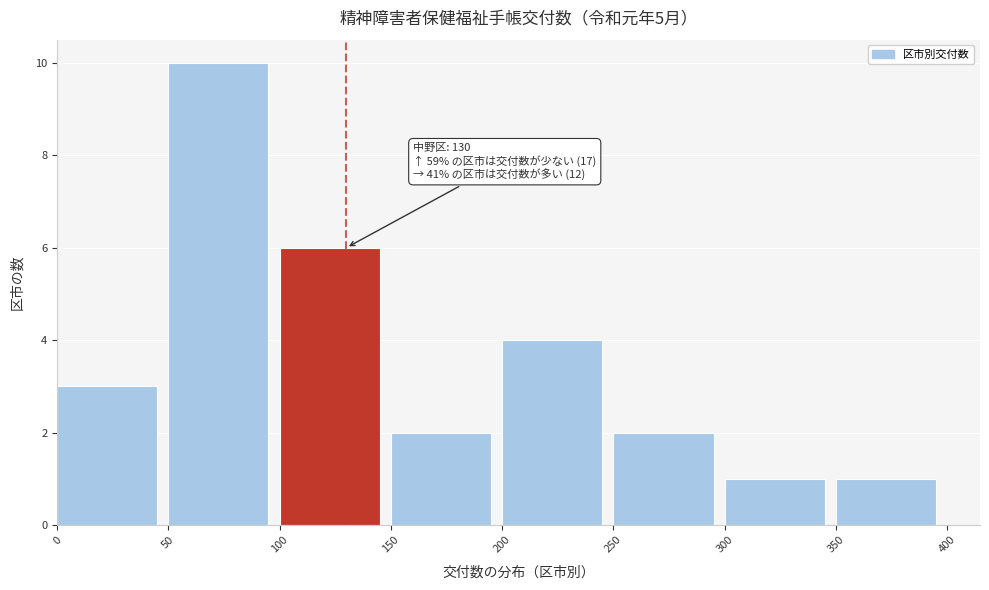

Which range on the x-axis has the tallest bar?

50 to 100